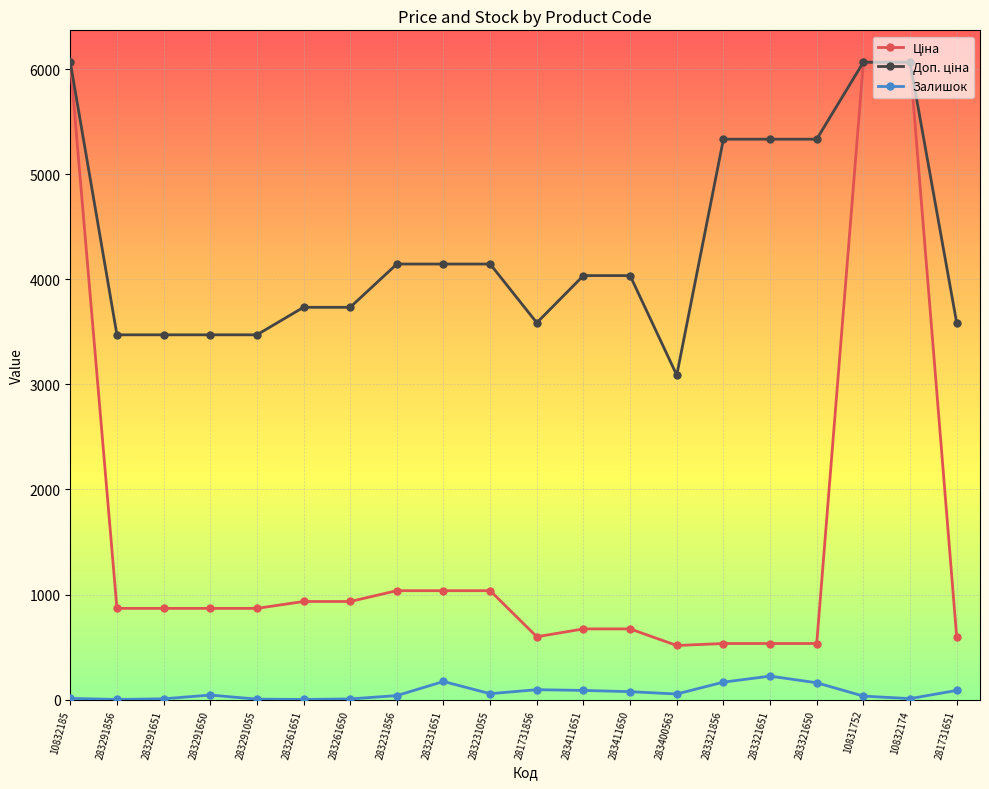

In Залишок, how many points are higher than both neighbors (excluding endpoints)?

4